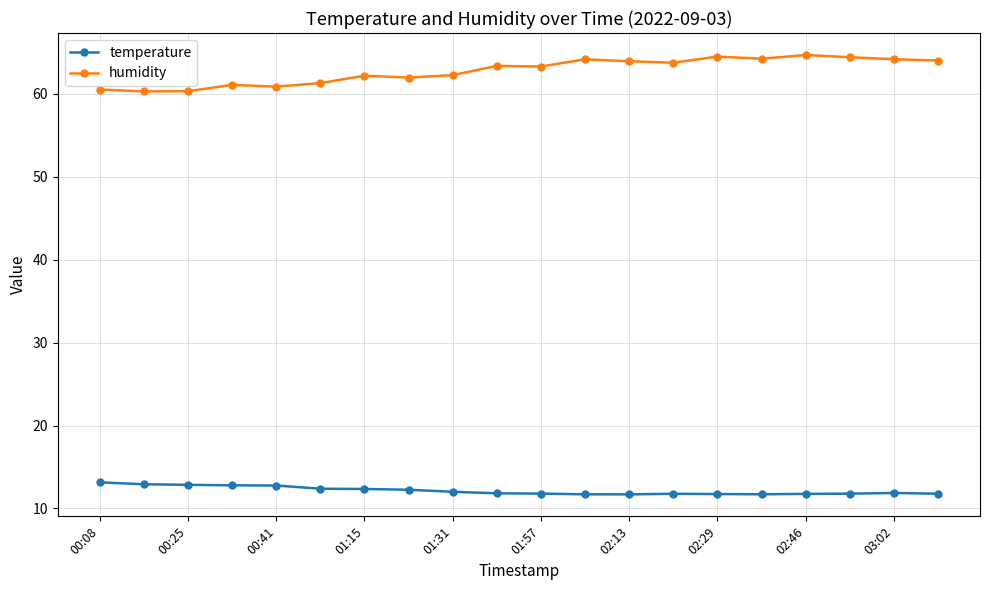

What is the value of the temperature point at the 10th from the left?

11.8